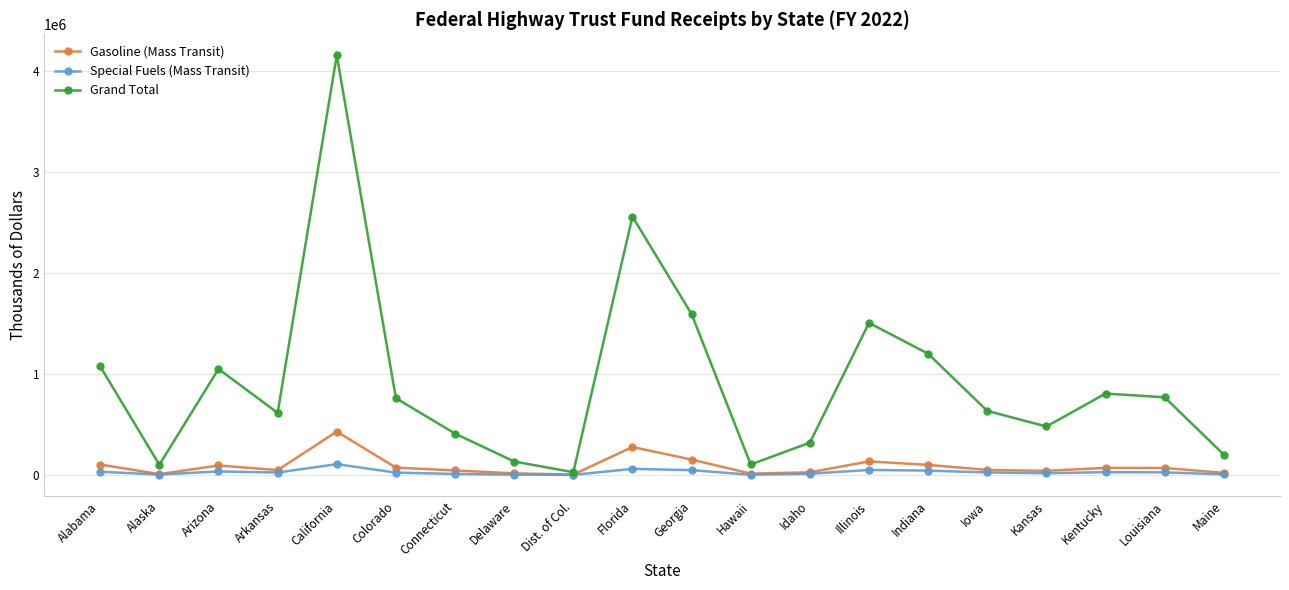

How many data points in Grand Total are less than 760310?

10